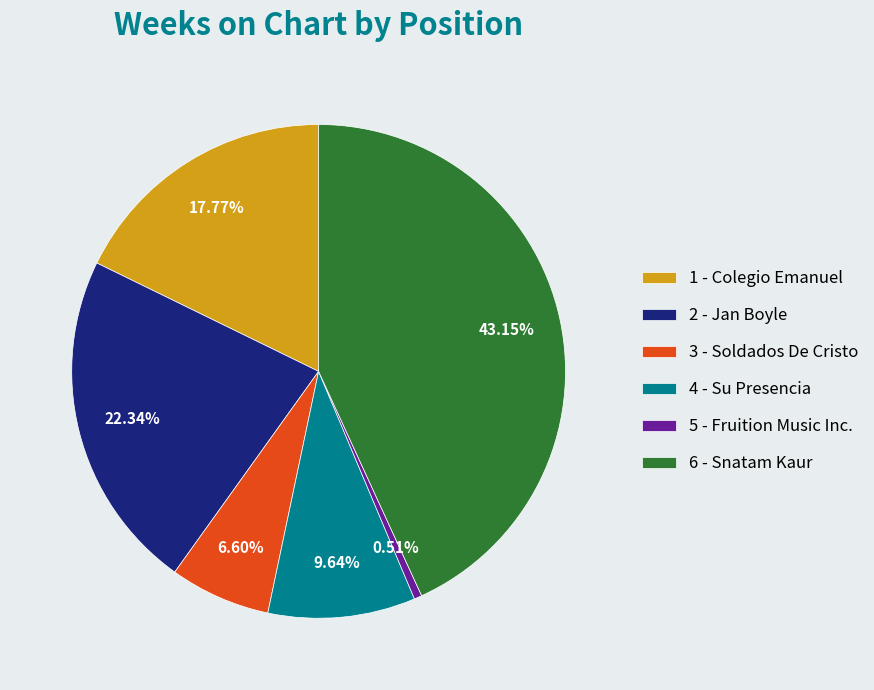

Is there any slice that represents more than half of the pie?

No